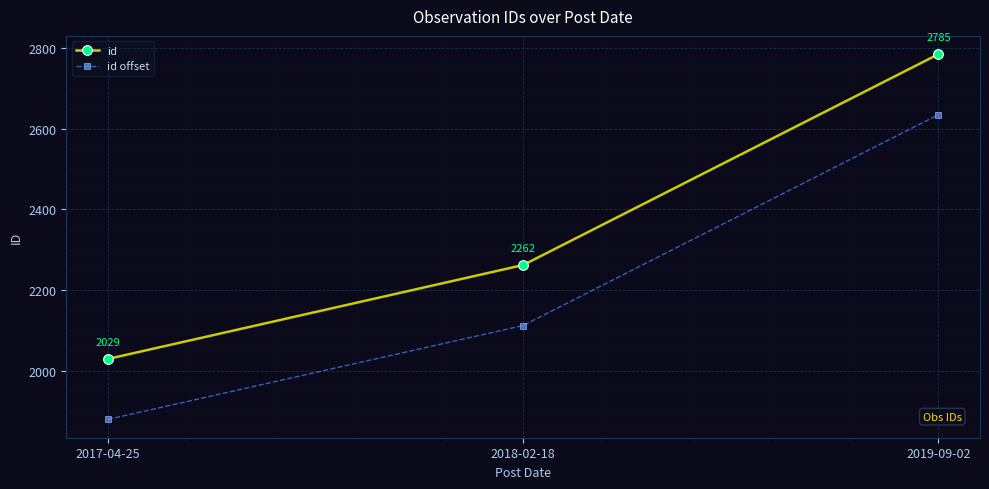

The id series shows 618 at 2019-09-02. True or false?

False